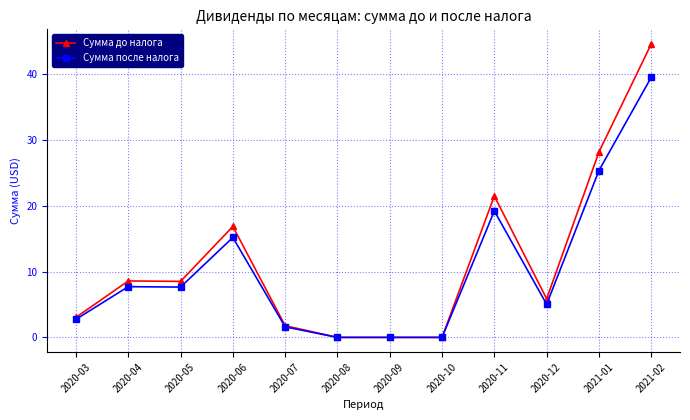

Where is Сумма после налога nearest to the value 19?

2020-11